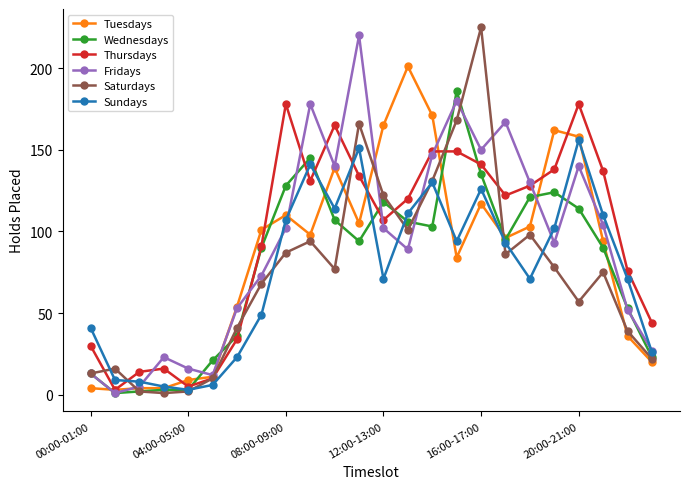

True or false: Saturdays has more than 1 interior local peaks.

True